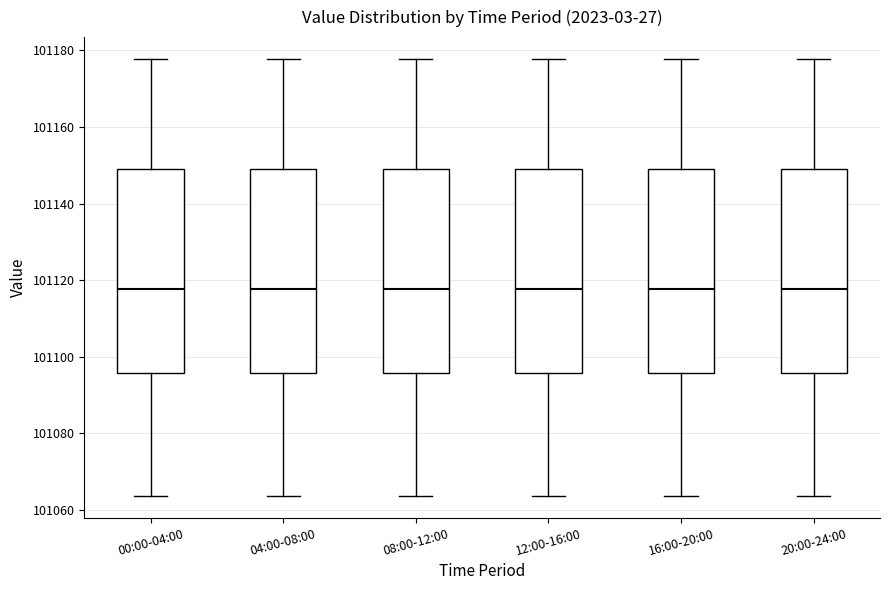

Where does the lower whisker of the box for 04:00-08:00 end on the y-axis? The values are not printed on the chart, so give them approximately, as read against the axis.

101064